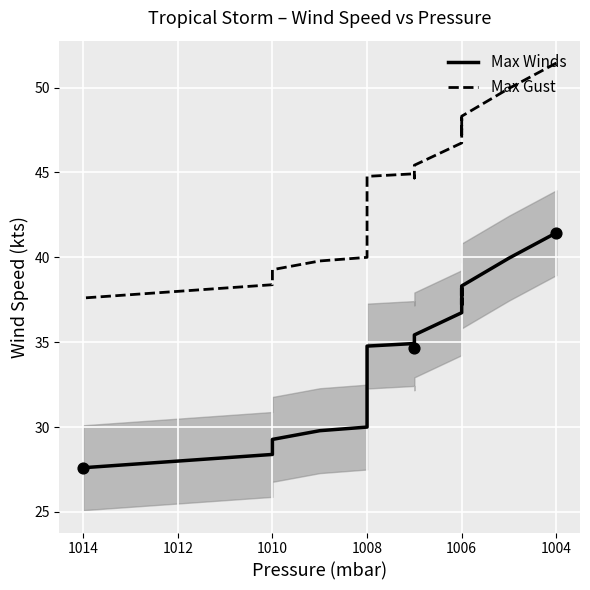

What are all the series names shown in the legend?

Max Winds, Max Gust